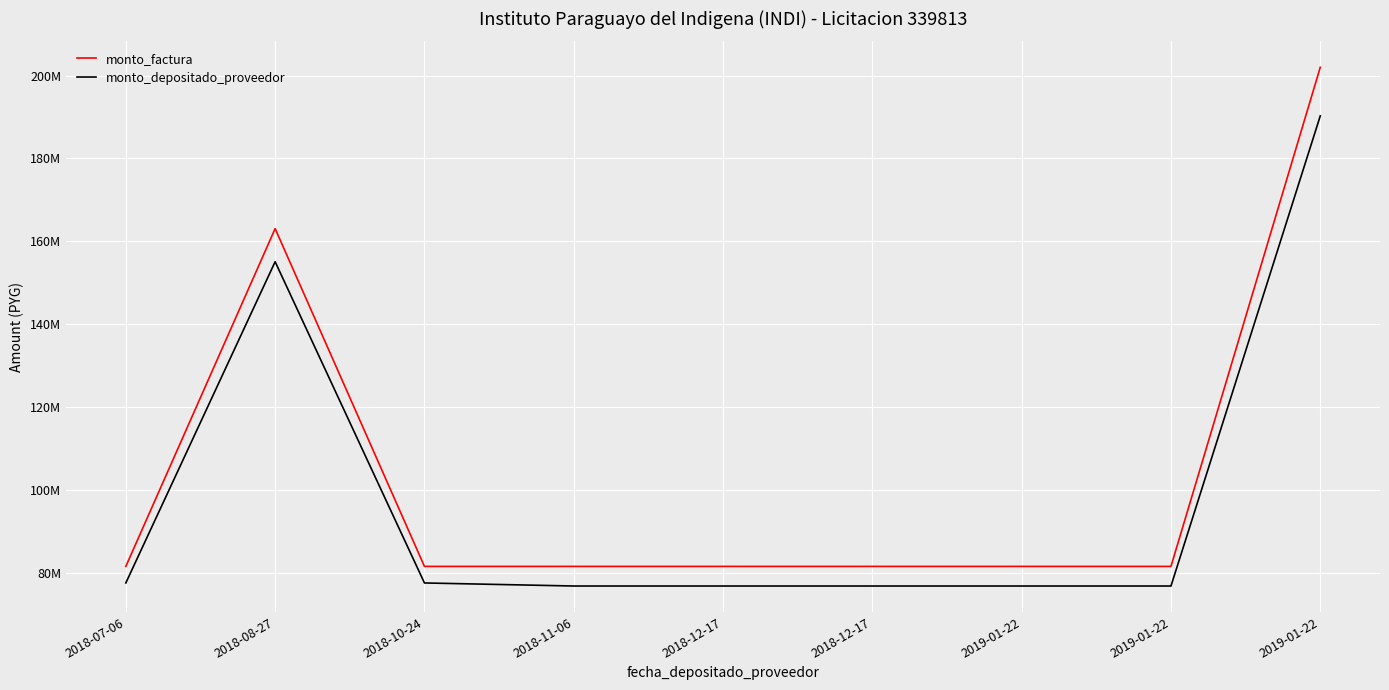

At 2019-01-22, list the series in order from largest to smallest.

monto_factura, monto_depositado_proveedor